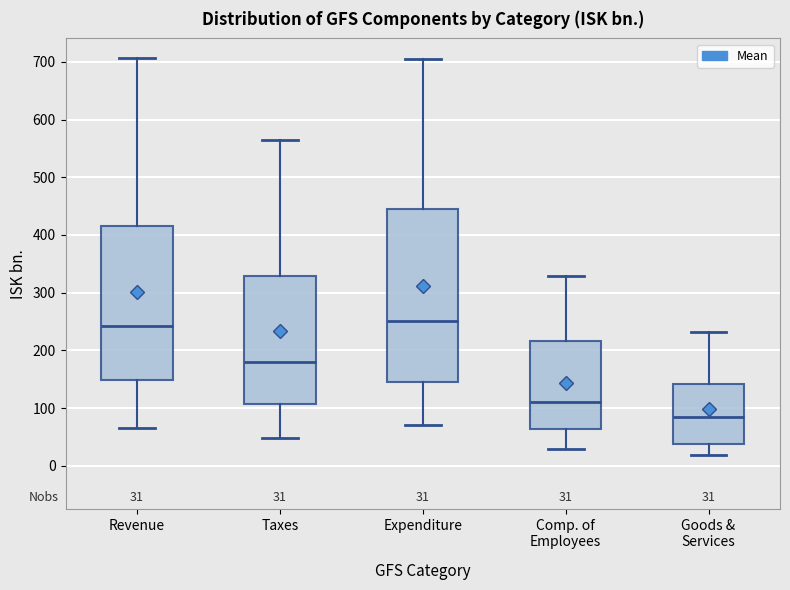

Comparing the boxes themselves (not the whiskers), which one is the tallest?

Expenditure